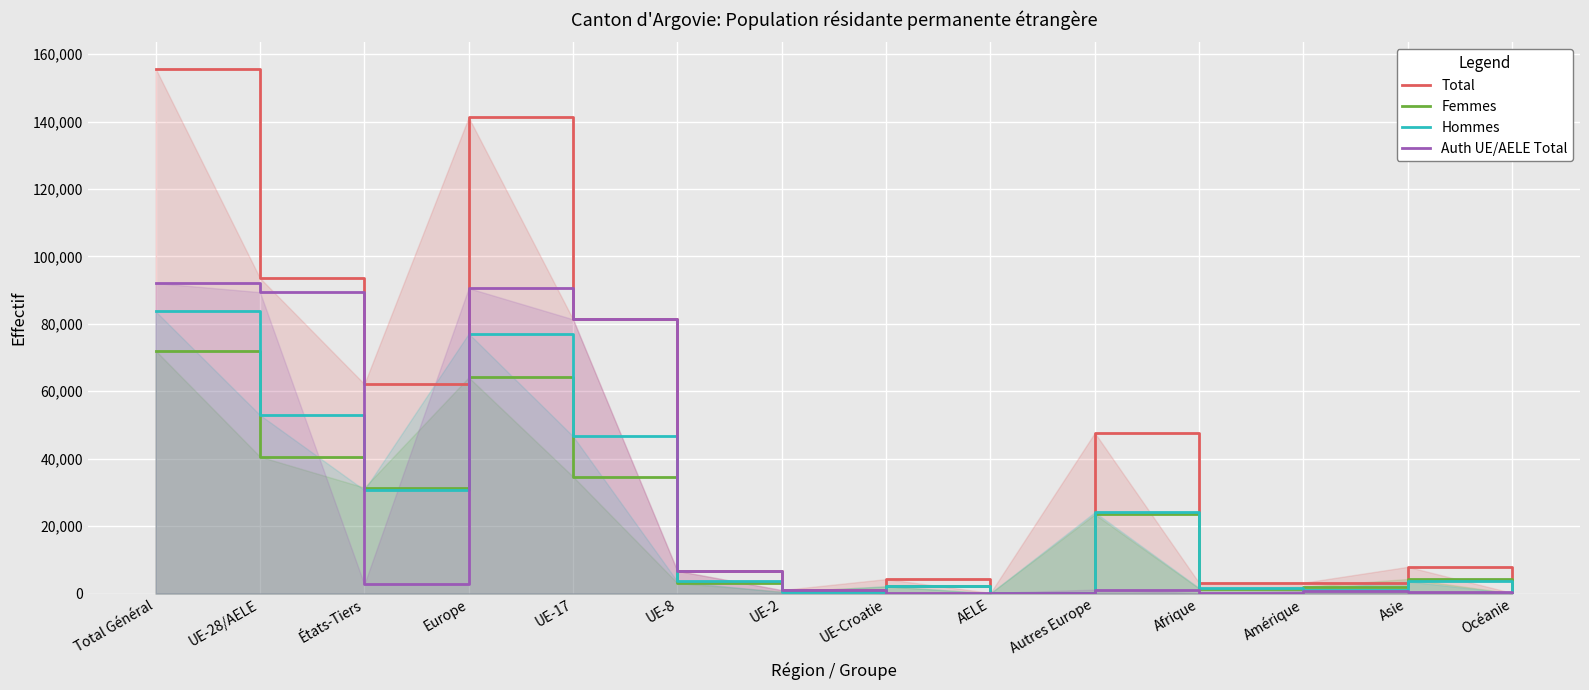

True or false: Total has a value of 141238 at Europe.

True